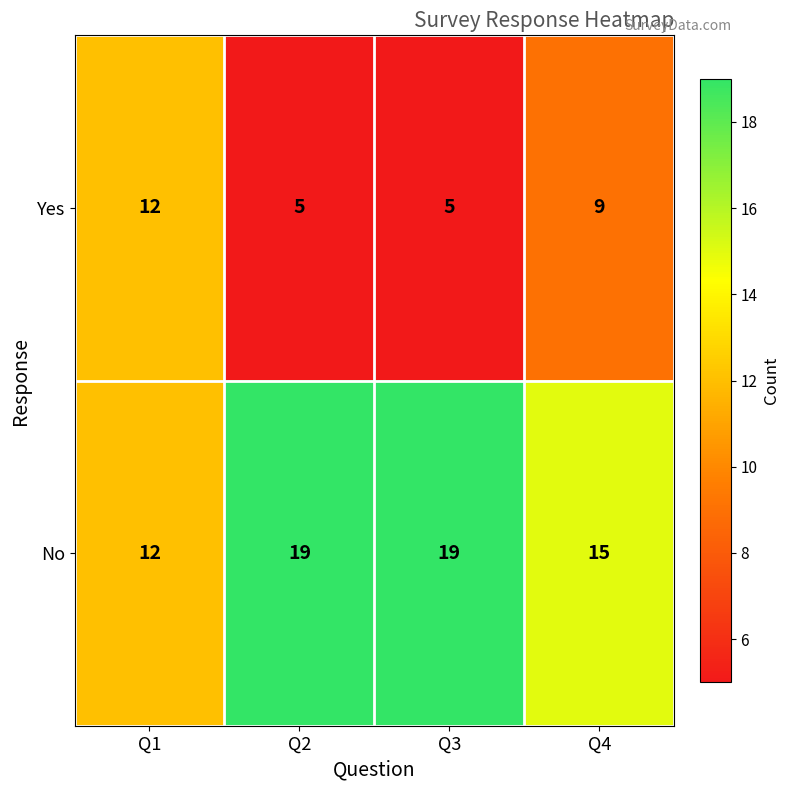

What is the greatest value displayed?

19